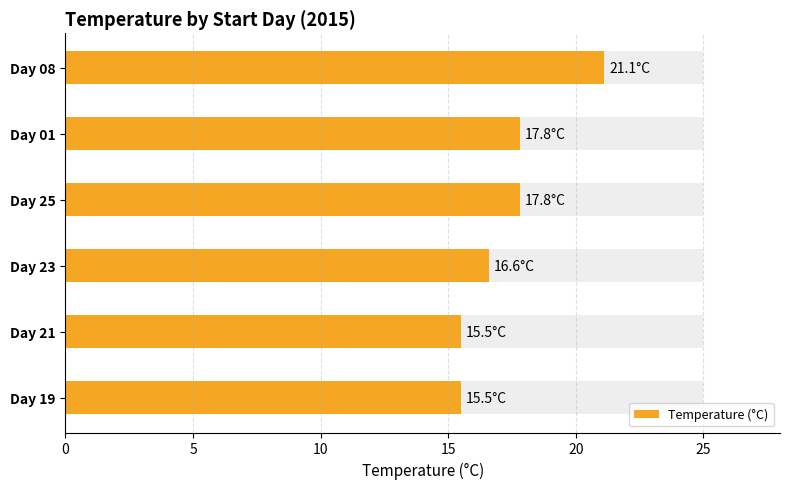

What is the maximum value shown in the chart?

21.1